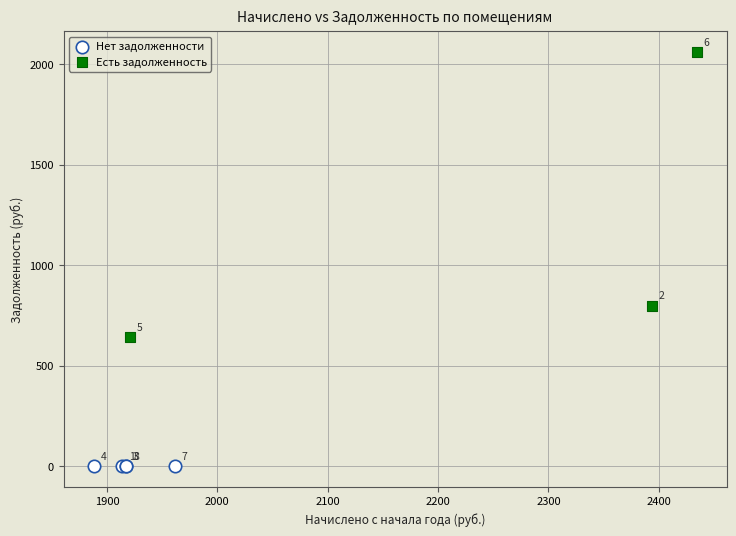

Which series contains the lowest Y value?

Нет задолженности